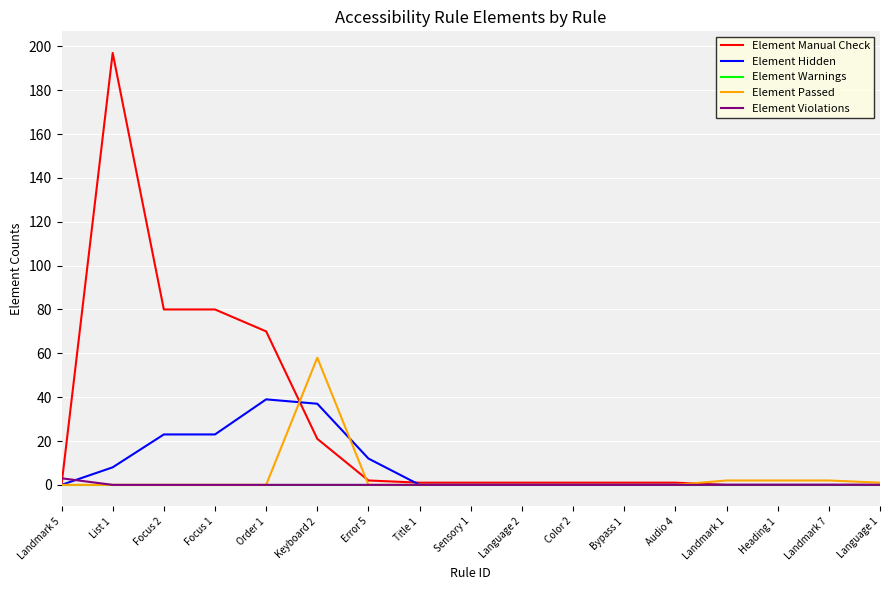

How many lines are shown in the chart?

5